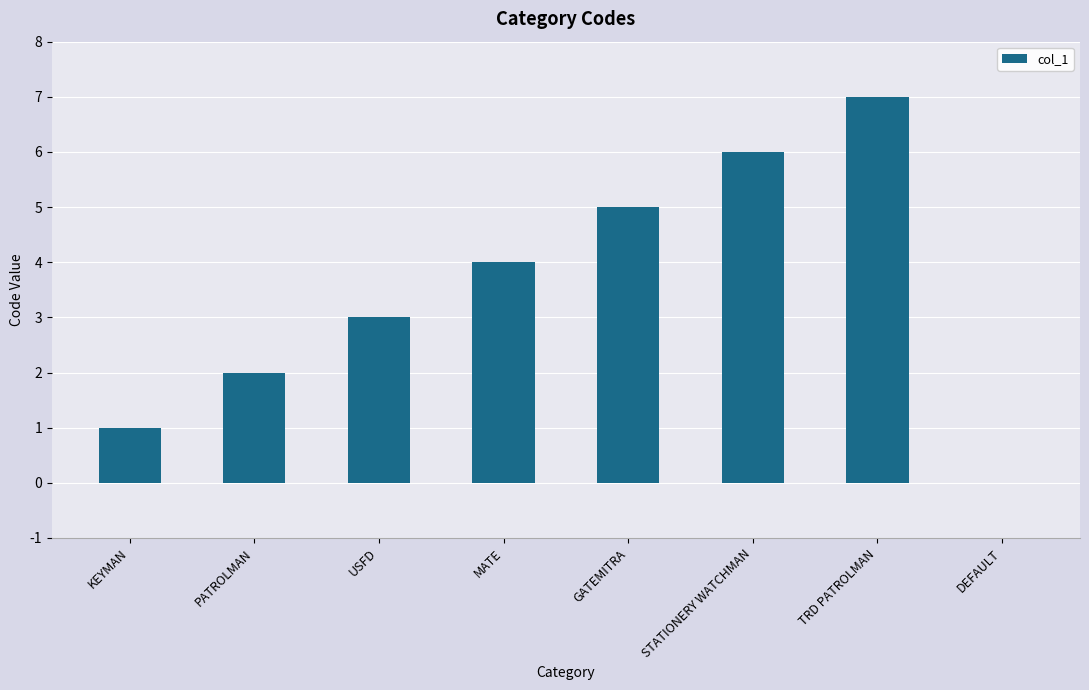

Reading left to right, transcribe all the data shown in this chart.

1	2	3	4	5	6	7	0